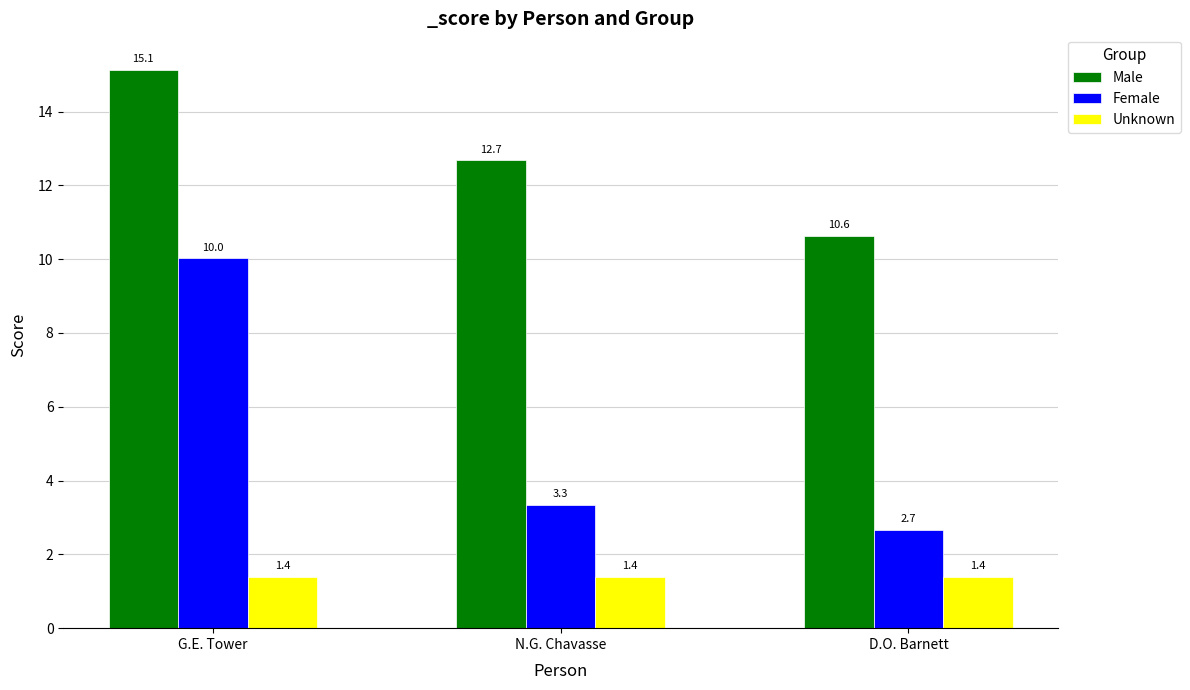

The Male series shows 10.6 at D.O. Barnett. True or false?

True